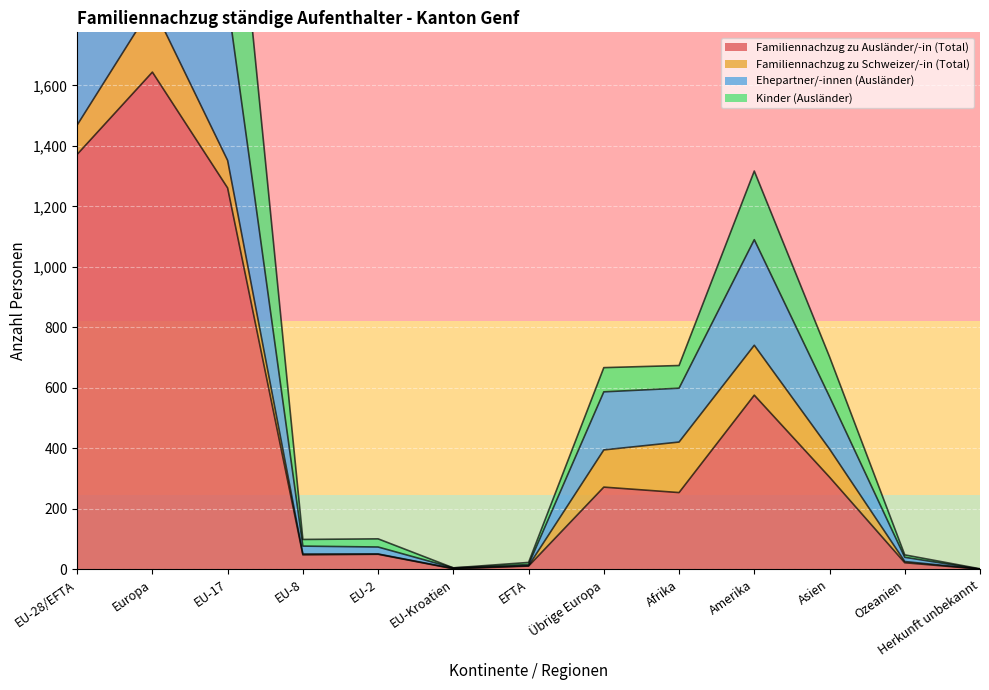

The value of Familiennachzug zu Ausländer/-in (Total) at Europa is 1644. True or false?

True